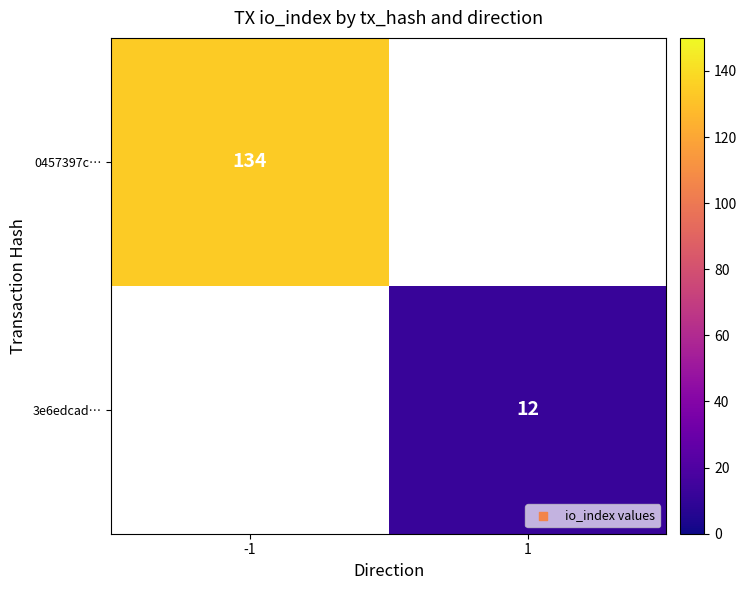

The value of 3e6edcad… at 1 is 18. True or false?

False